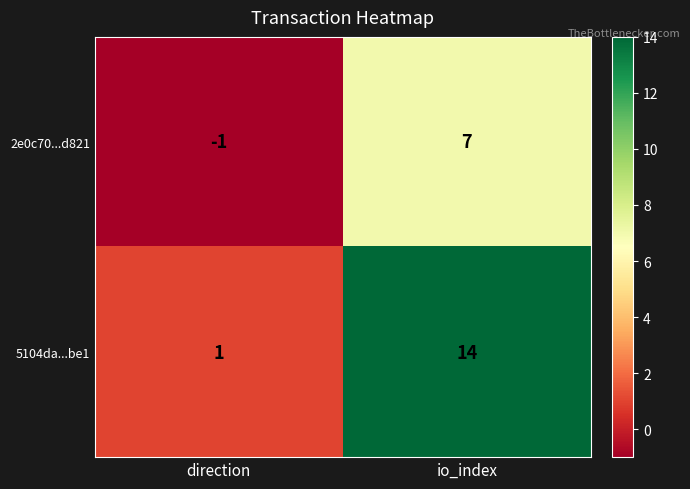

How many values in 2e0c70...d821 are below zero?

1